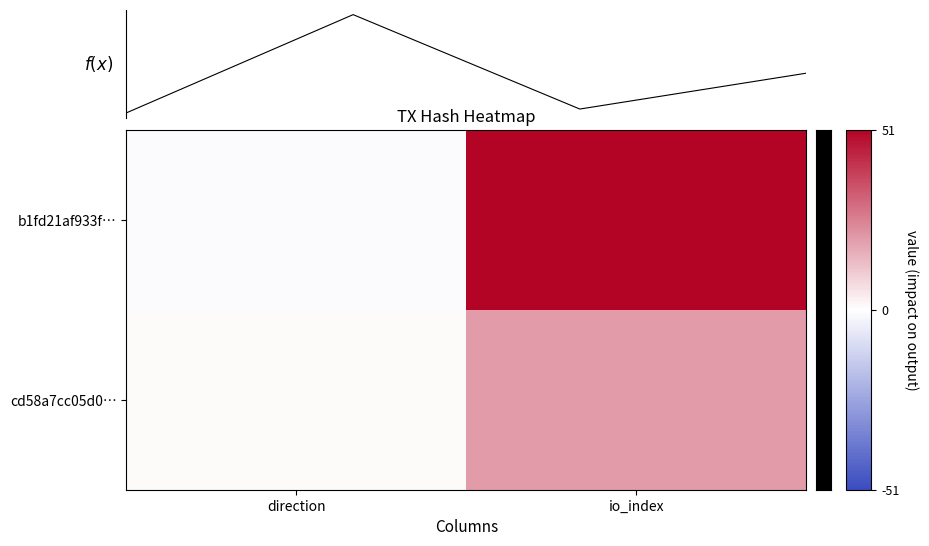

Rank the series by their average value, from highest to lowest.

b1fd21af933f…, cd58a7cc05d0…